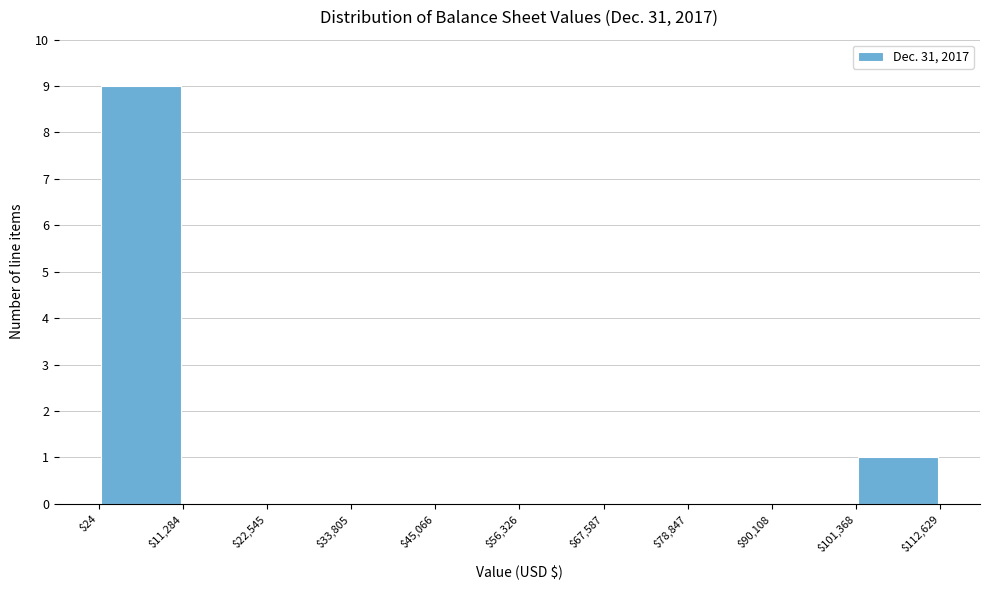

How tall is the bar that spans $101,368 to $112,629 on the x-axis? The values are not printed on the chart, so give them approximately, as read against the axis.

1